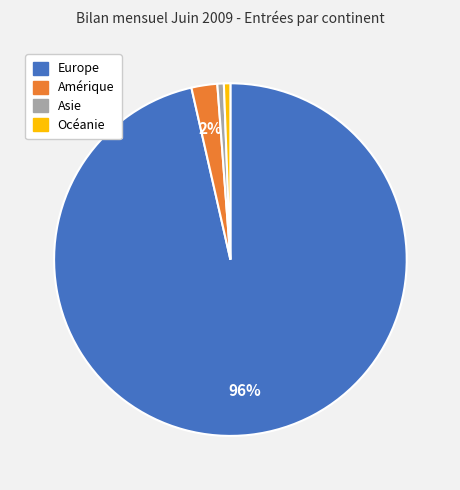

How many slices are in this pie chart?

4